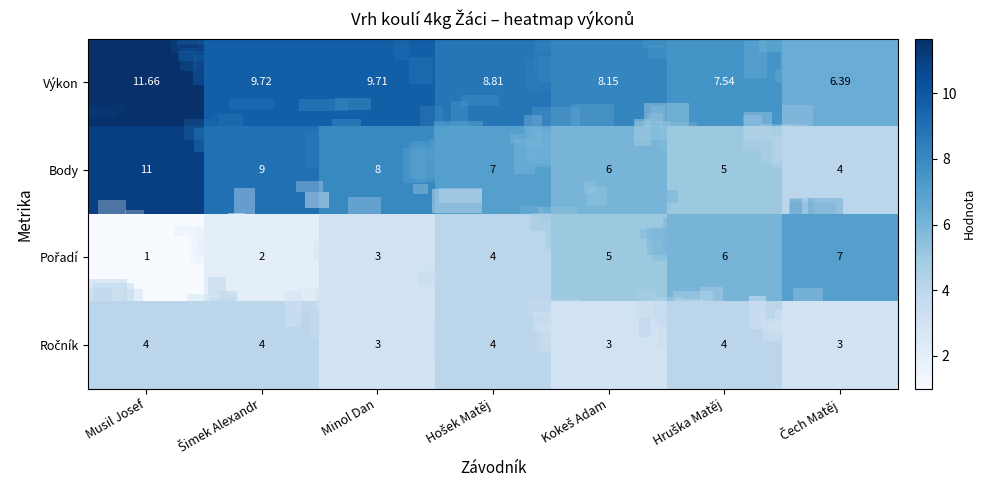

Which series has the widest spread of values?

Body